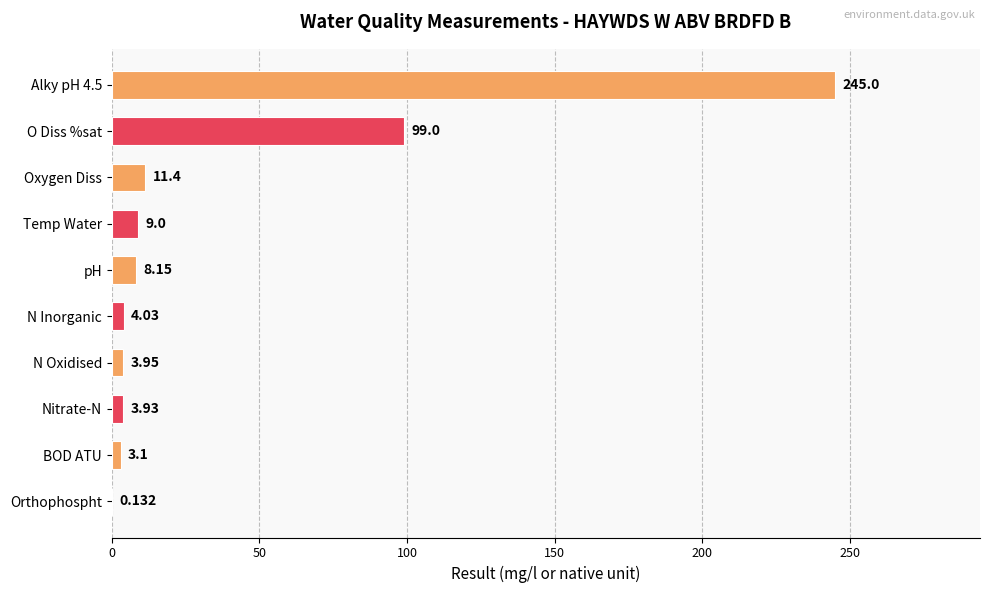

Where is the data nearest to the value 122?

O Diss %sat